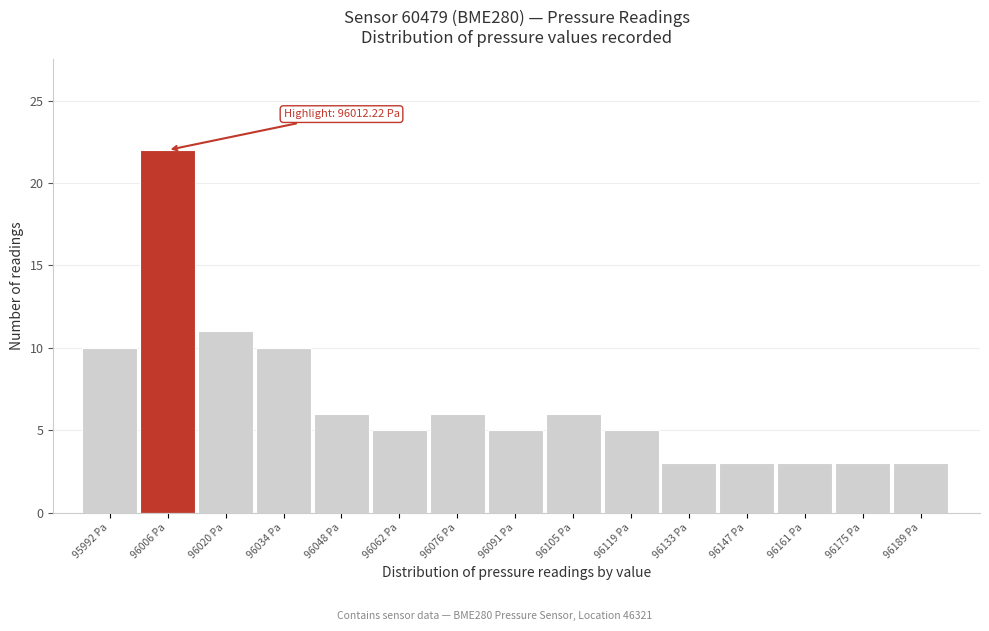

Reading left to right, extract all data points from this chart.

95992 Pa=10	96006 Pa=22	96020 Pa=11	96034 Pa=10	96048 Pa=6	96062 Pa=5	96076 Pa=6	96091 Pa=5	96105 Pa=6	96119 Pa=5	96133 Pa=3	96147 Pa=3	96161 Pa=3	96175 Pa=3	96189 Pa=3